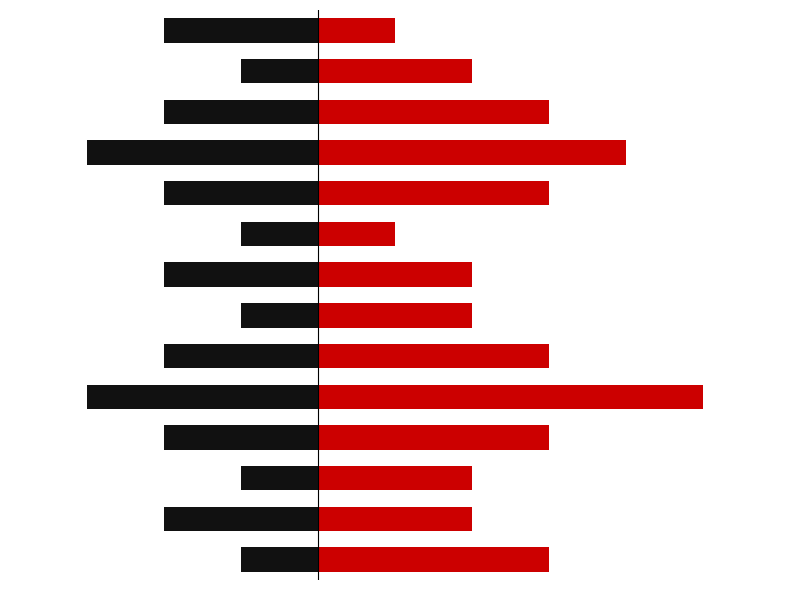

How many groups of bars are there?

14